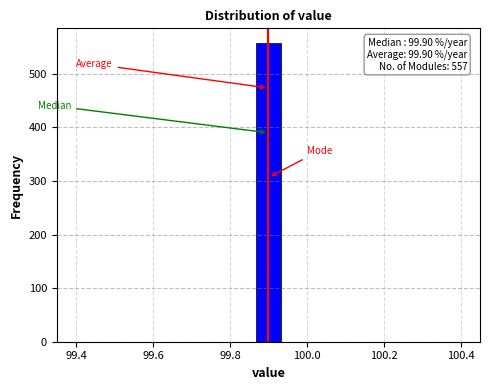

Read against the x-axis, roughly where is the centre of the tallest bar?

99.90